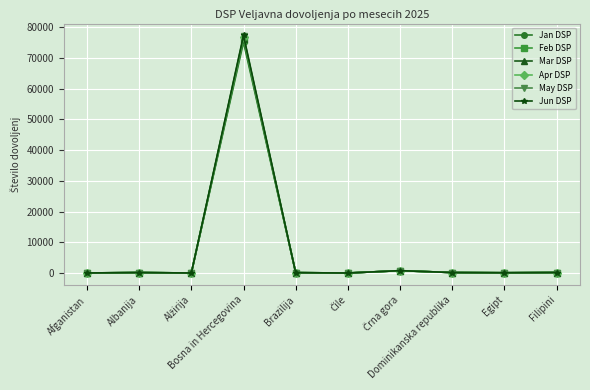

Which series has the largest range (max minus min)?

Jun DSP